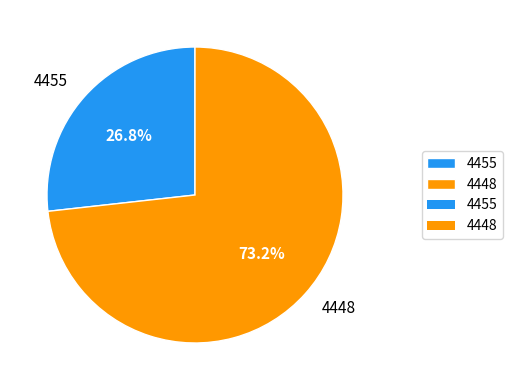

Is it true that 4455 is 36% of the pie?

False